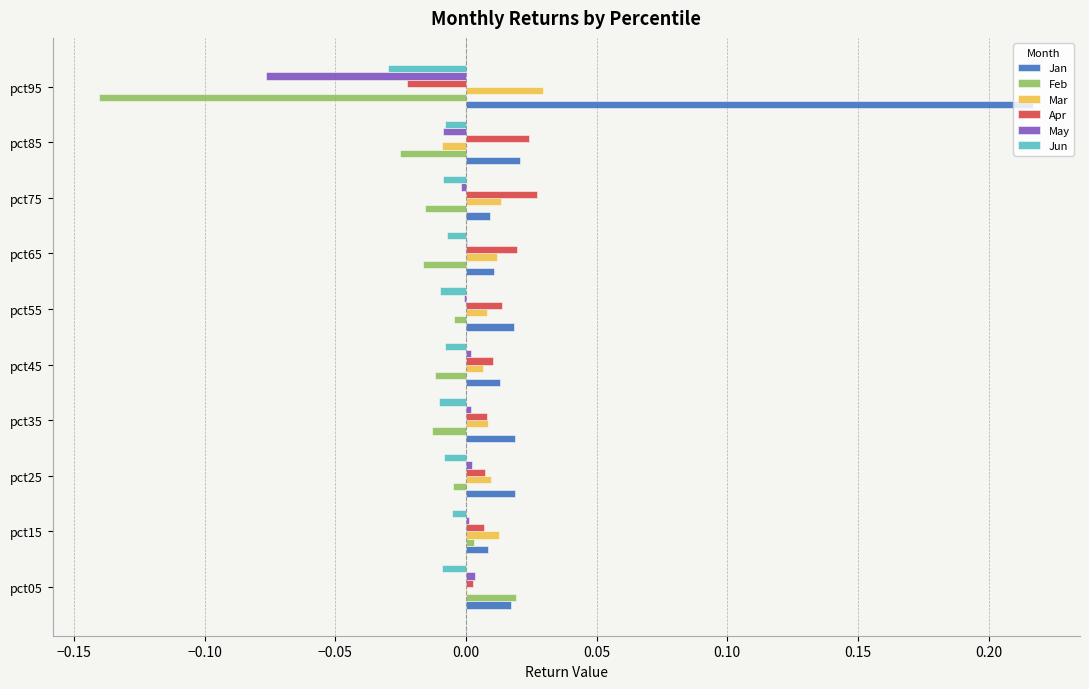

At which label does Jan reach its peak?

pct95